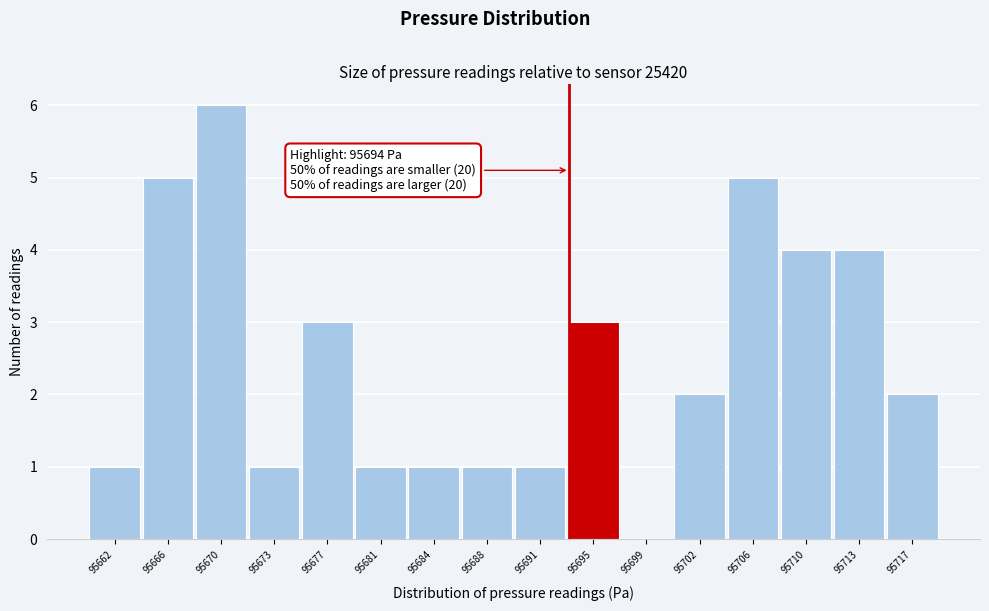

Reading left to right, what are all the values shown in this chart?

95662=1	95666=5	95670=6	95673=1	95677=3	95681=1	95684=1	95688=1	95691=1	95695=3	95699=0	95702=2	95706=5	95710=4	95713=4	95717=2